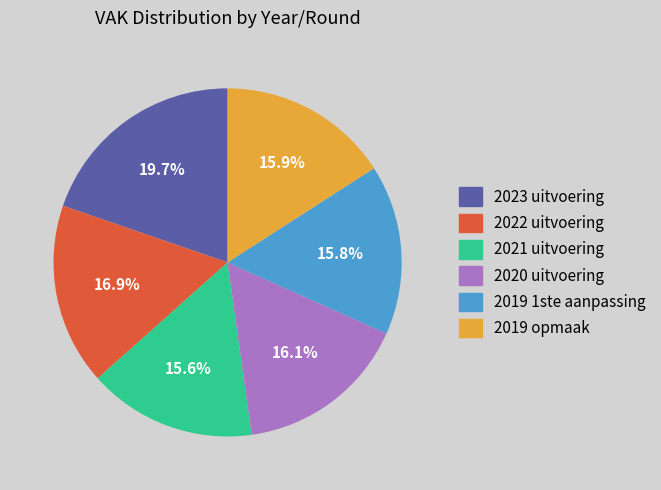

Does 2020 uitvoering account for over 50% of the chart?

No